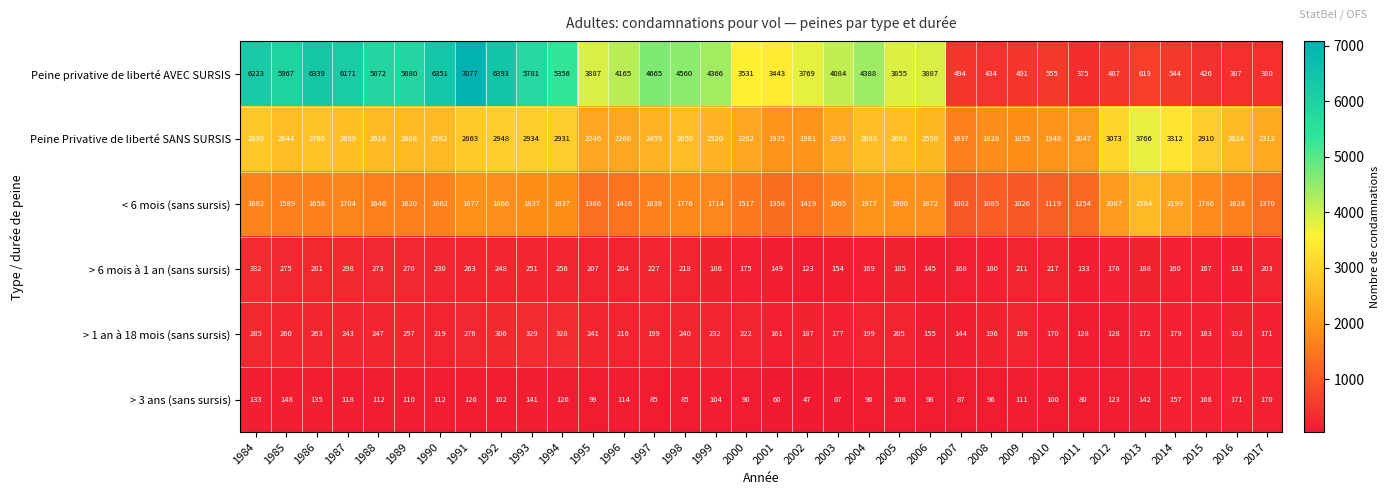

Which series has the largest total across all categories?

Peine privative de liberté AVEC SURSIS